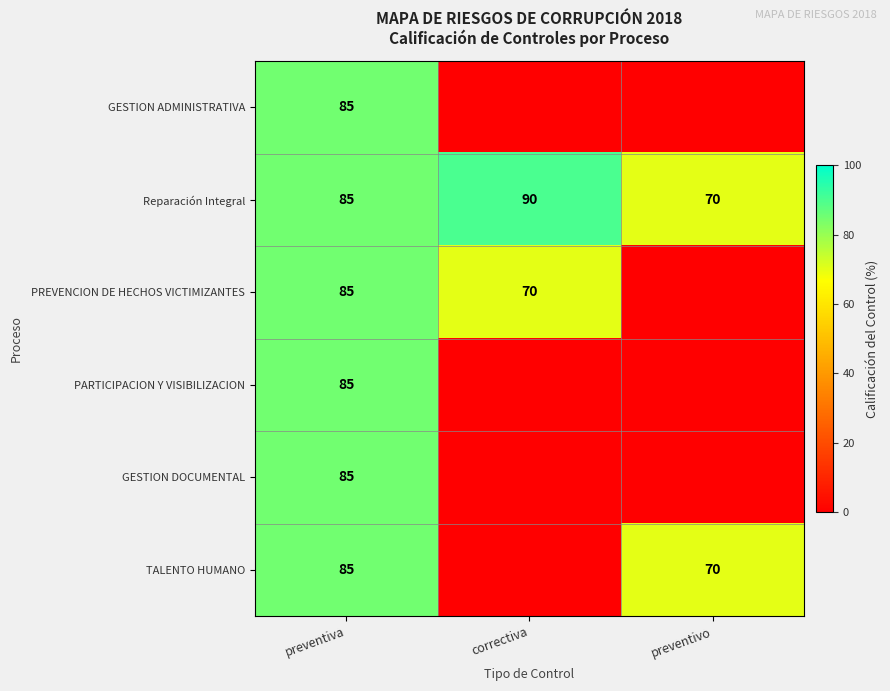

The GESTION DOCUMENTAL series shows 85 at preventiva. True or false?

True